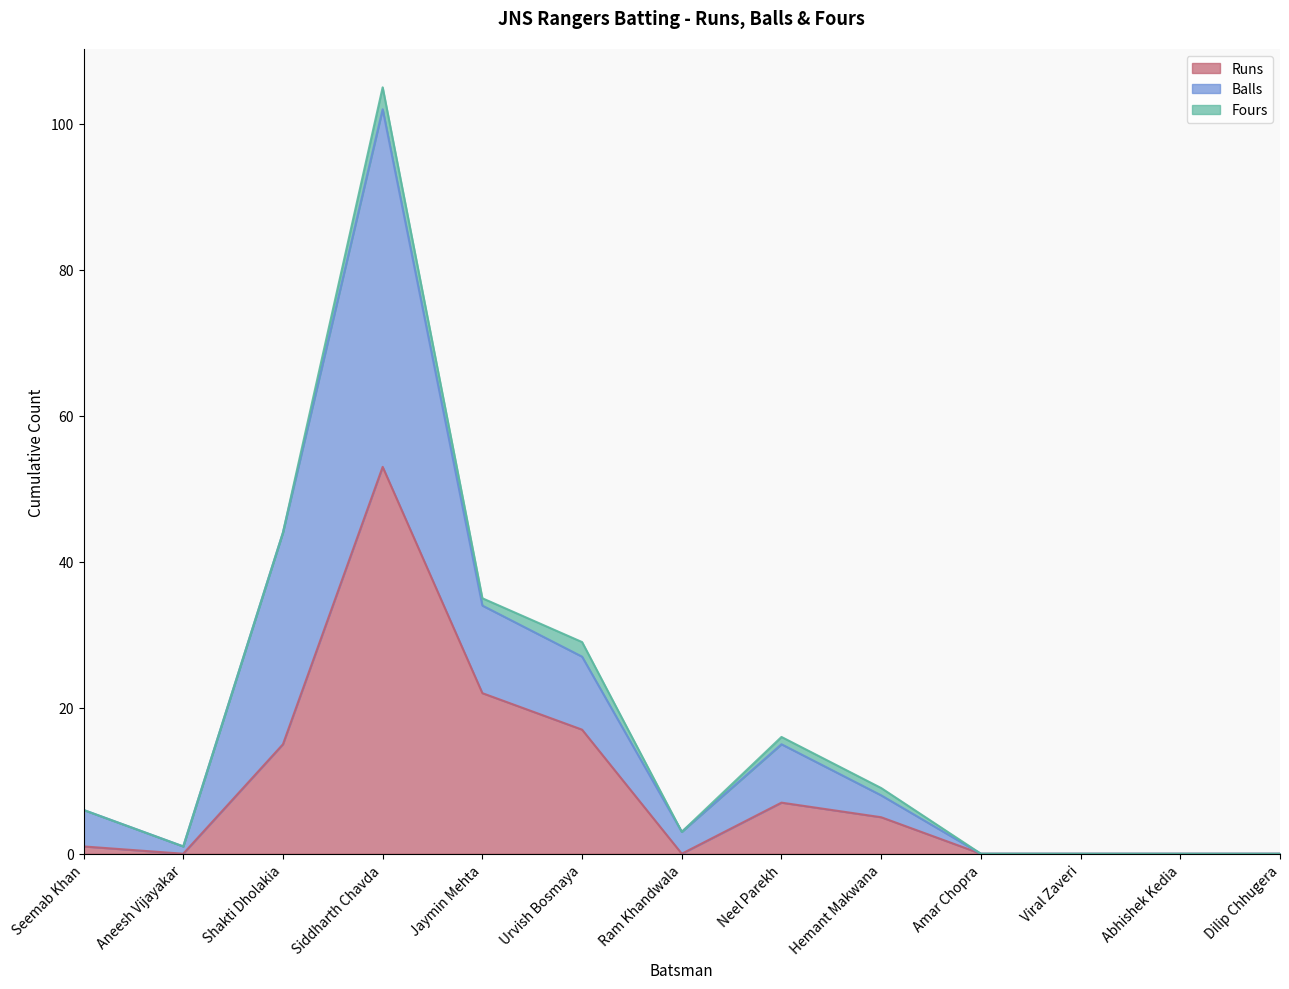

At which label does Runs reach its peak?

Siddharth Chavda